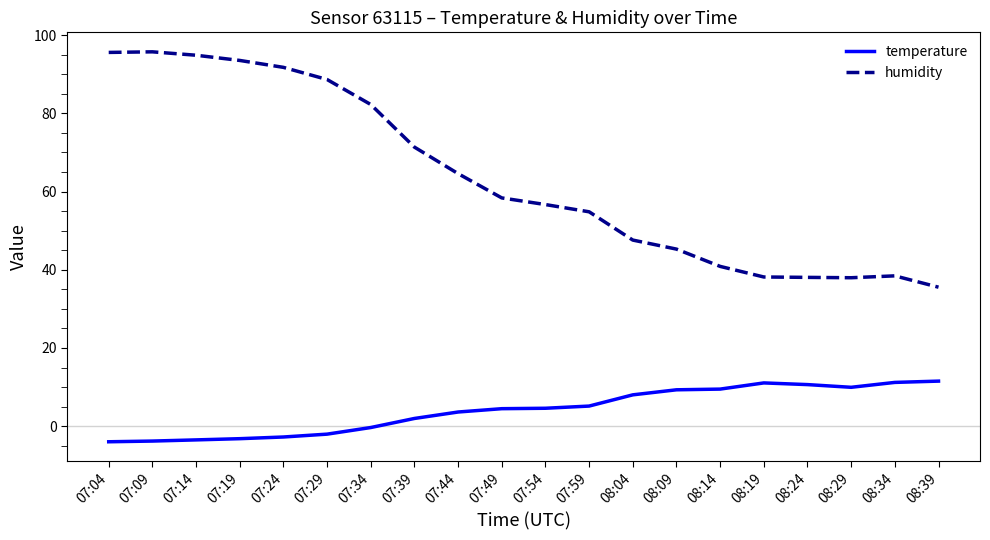

What is the highest value of the humidity series?

95.7